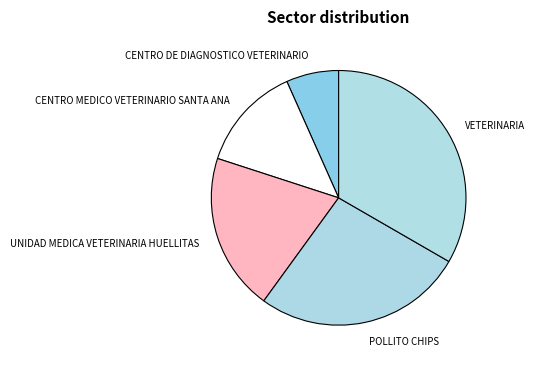

Which has a higher value, VETERINARIA or UNIDAD MEDICA VETERINARIA HUELLITAS?

VETERINARIA